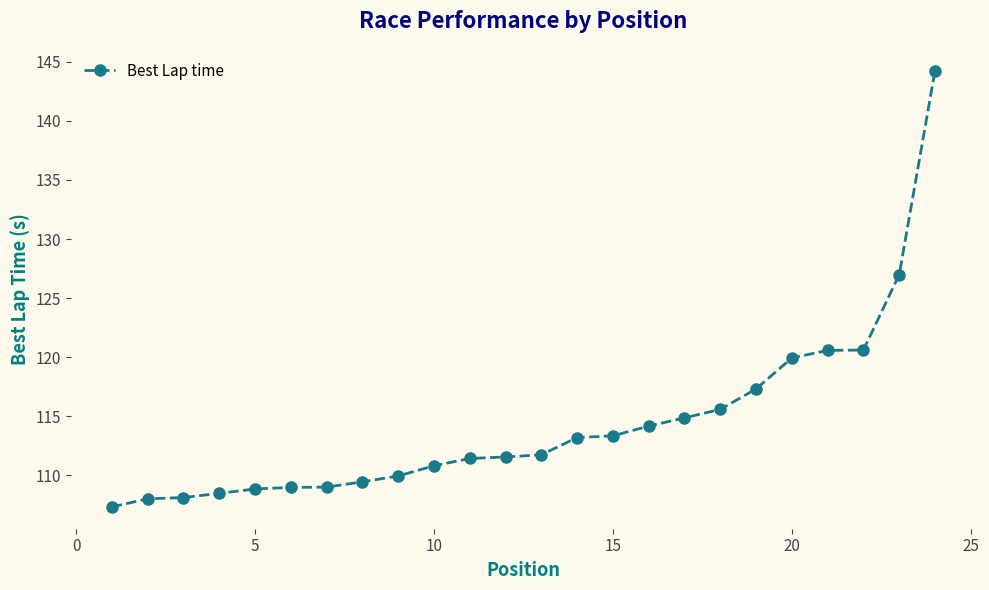

What is the minimum value shown in the chart?

107.3